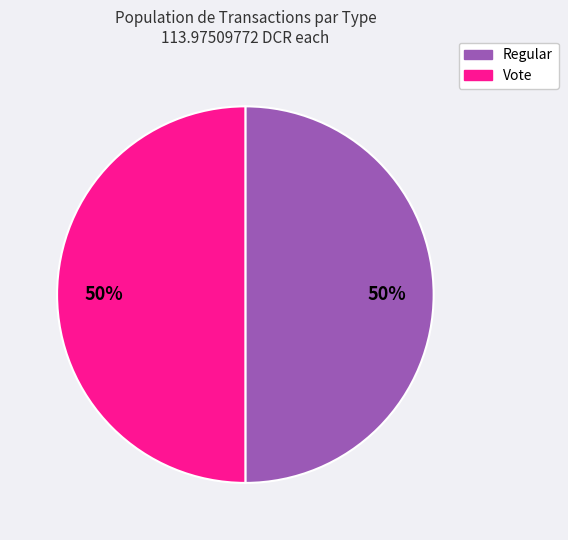

What percentage is the Regular slice, to the nearest percent?

50%